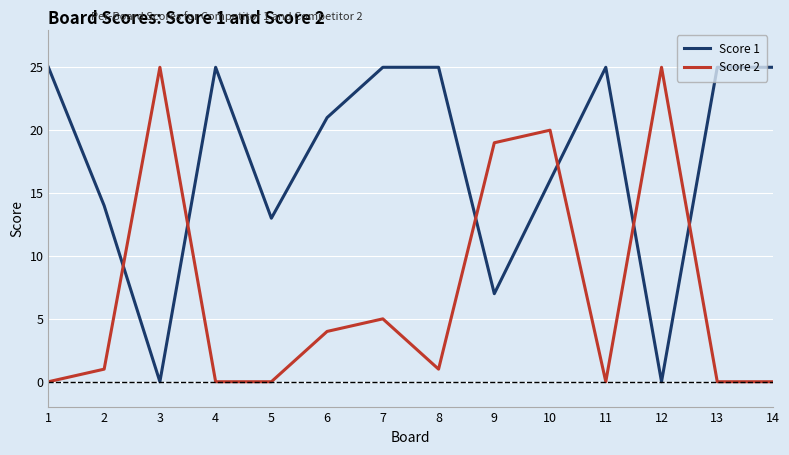

After their last crossing, which series has the higher values: Score 1 or Score 2?

Score 1